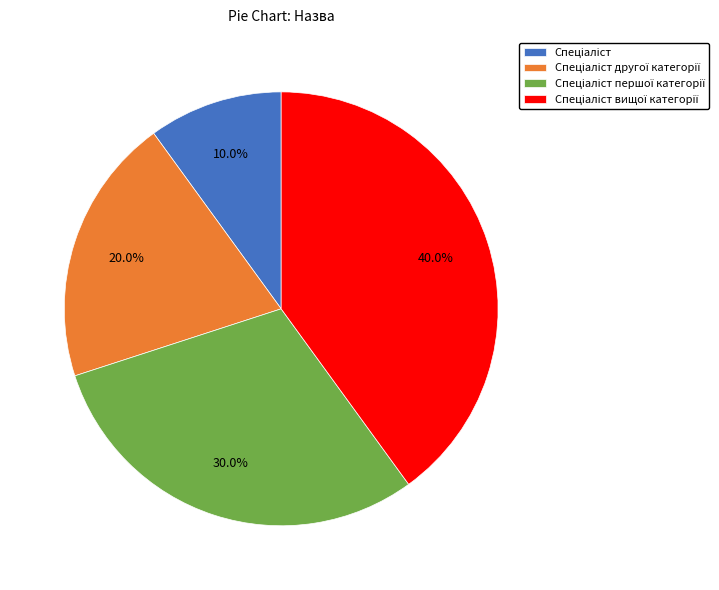

Is there any slice that represents more than half of the pie?

No